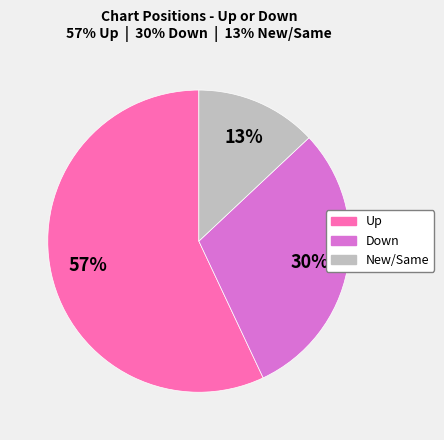

To the nearest percent, what is the average slice percentage?

33%